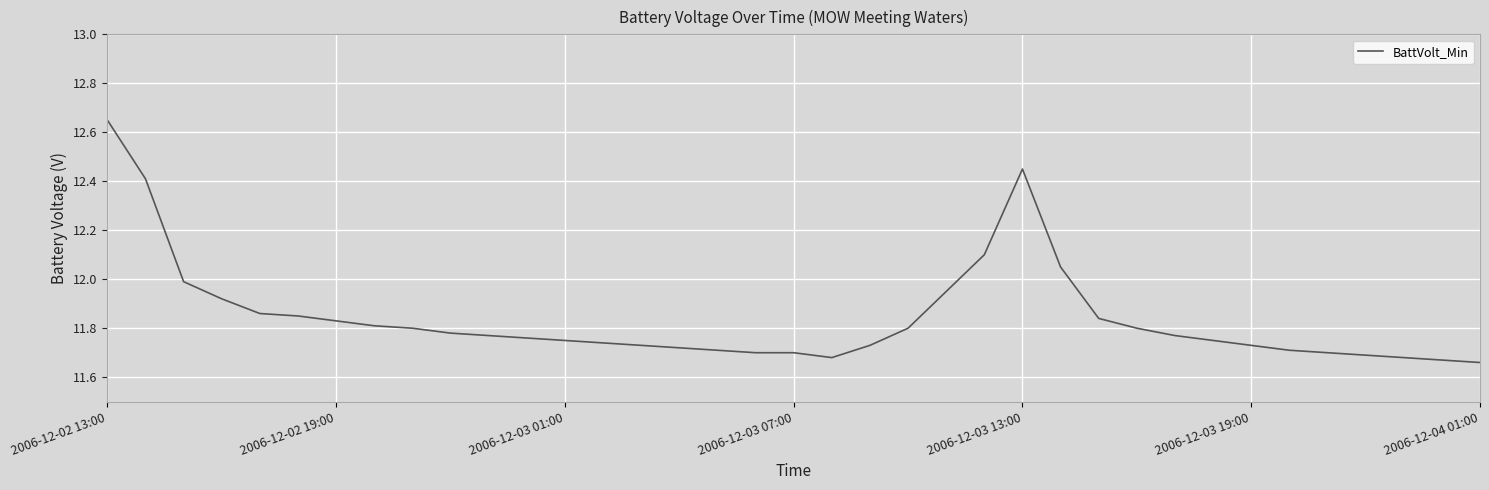

Does the chart display data point markers on the line(s)?

No